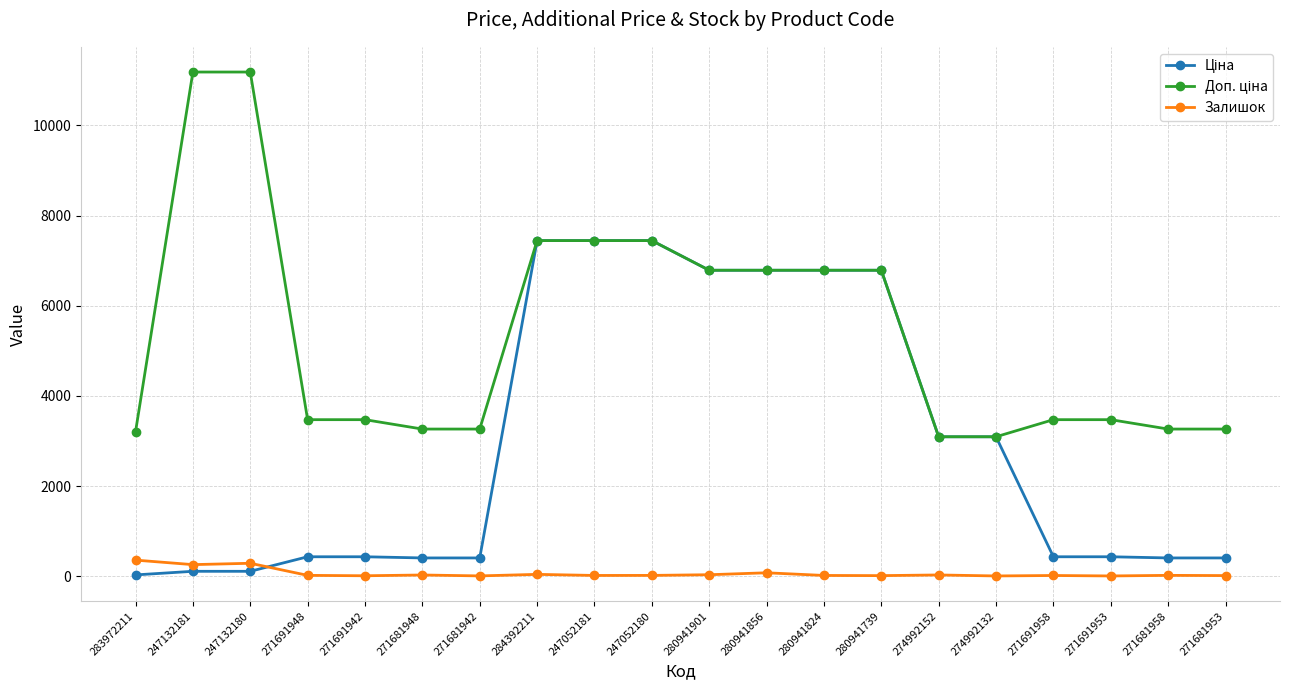

How many lines are shown in the chart?

3